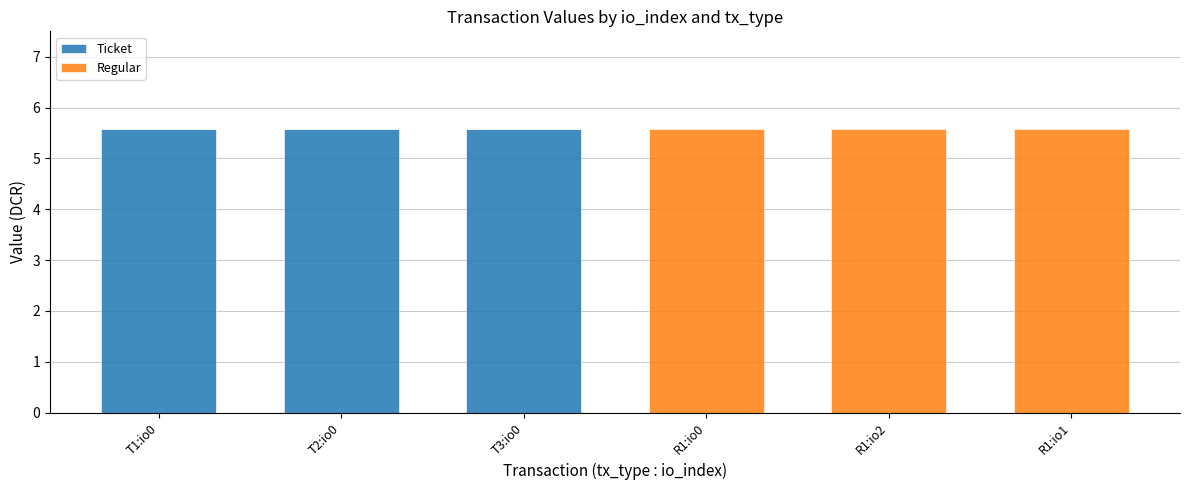

What is the total value across all series at T3:io0?

5.6